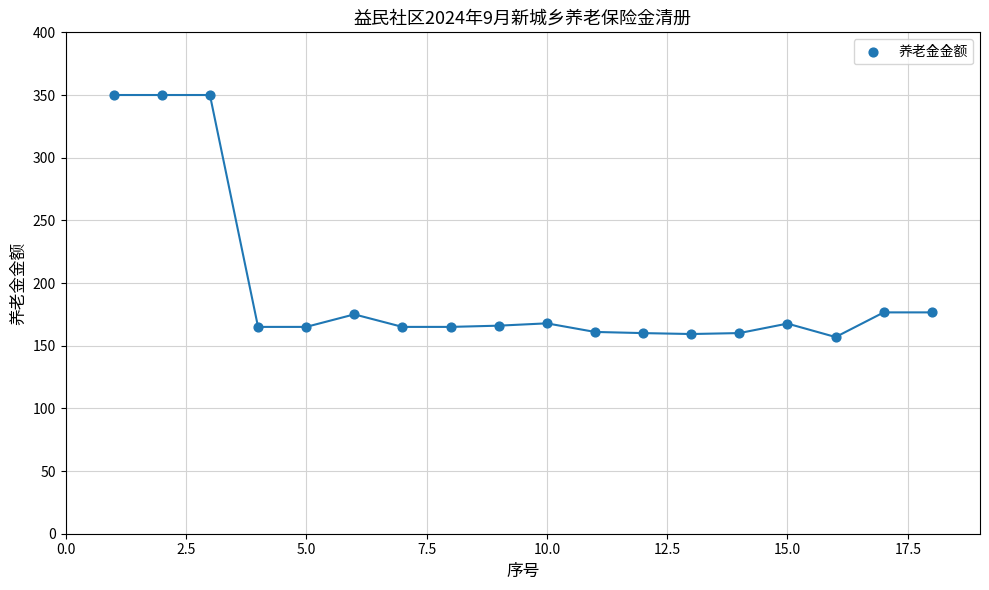

What is the range of X values (max minus min)?

17.0